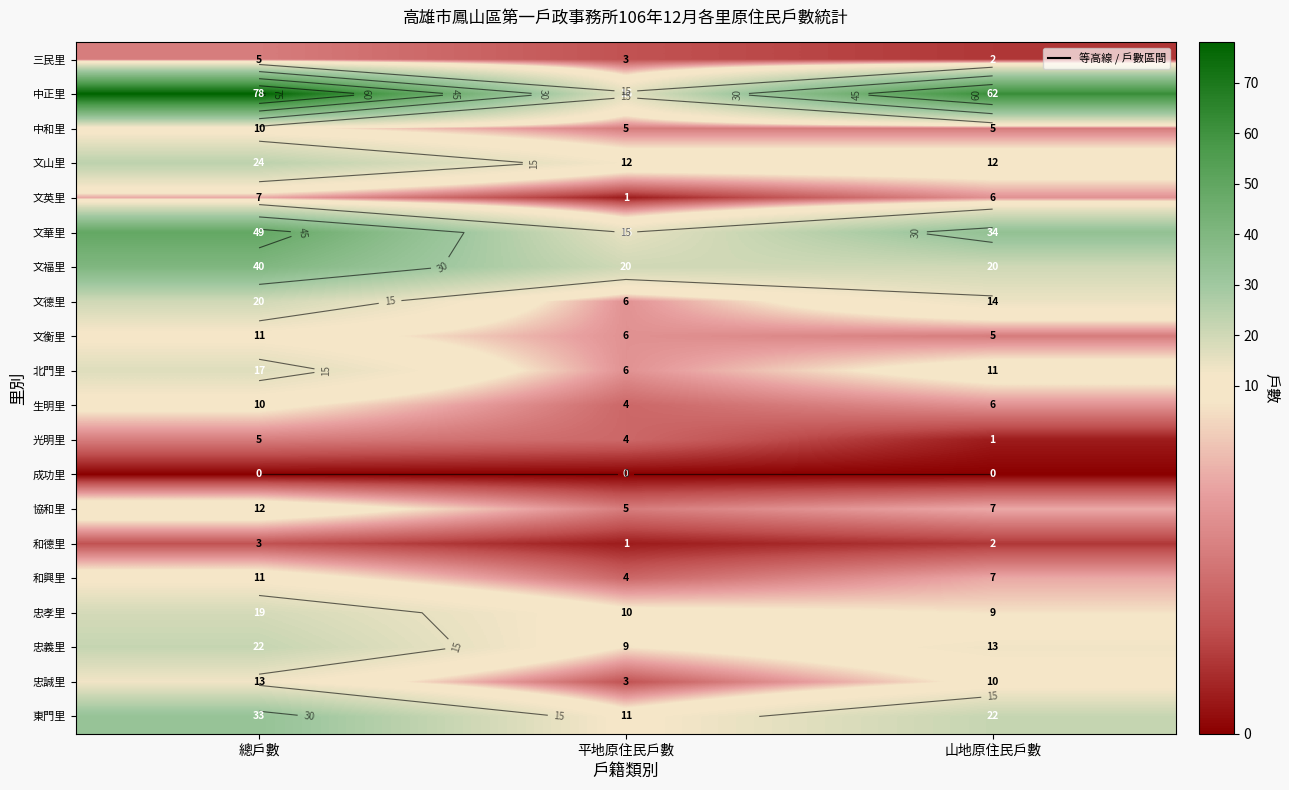

Which series changed the most between 總戶數 and 山地原住民戶數?

文福里